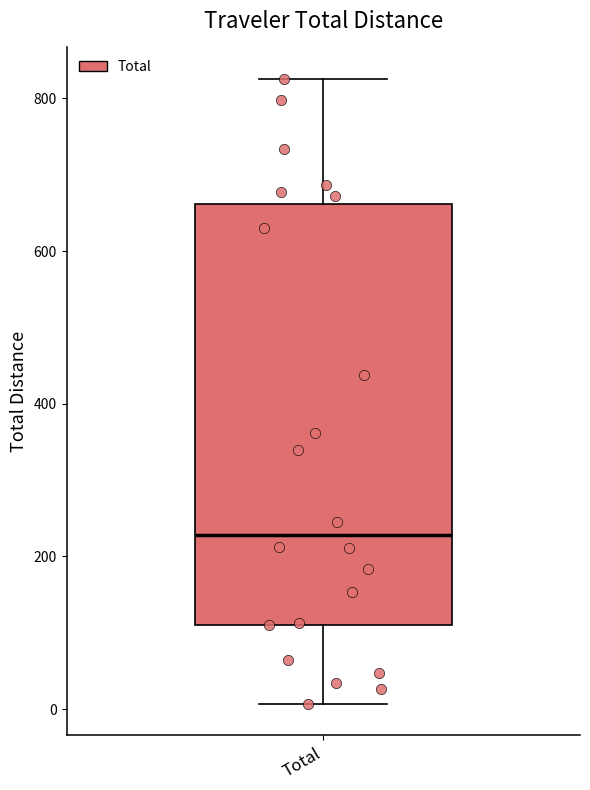

Read this box plot against the y-axis: the position of the median line, the range covered by the box, and the ends of both whiskers. The values are not printed on the chart, so give them approximately, as read against the axis.

median 220, box 120 to 660, whiskers 0 to 820